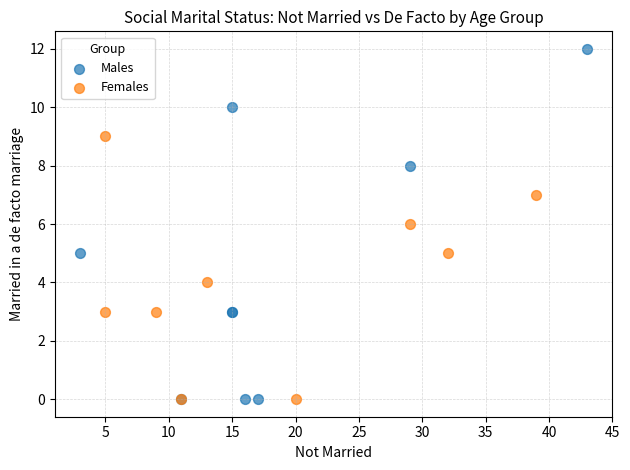

Which series reaches the maximum Y coordinate?

Males